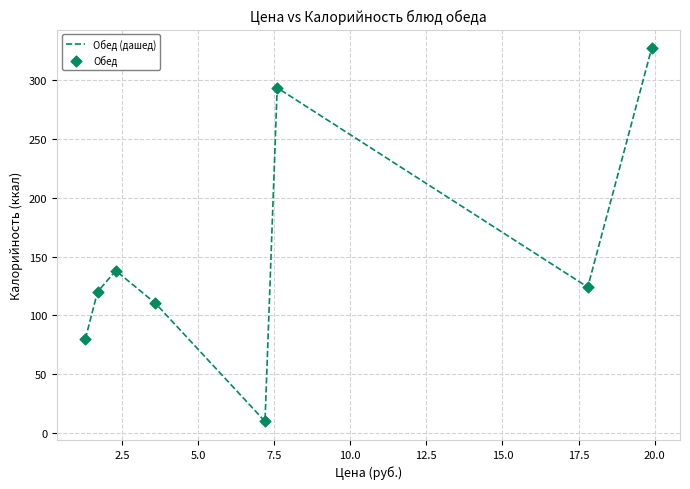

What is the maximum value shown in the chart?

327.0